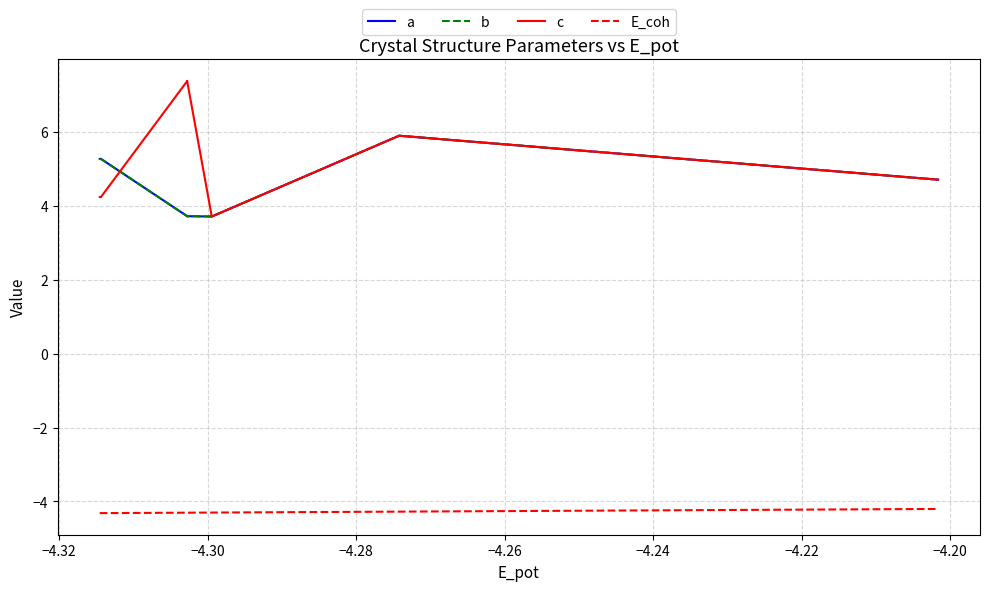

How many lines are shown in the chart?

4